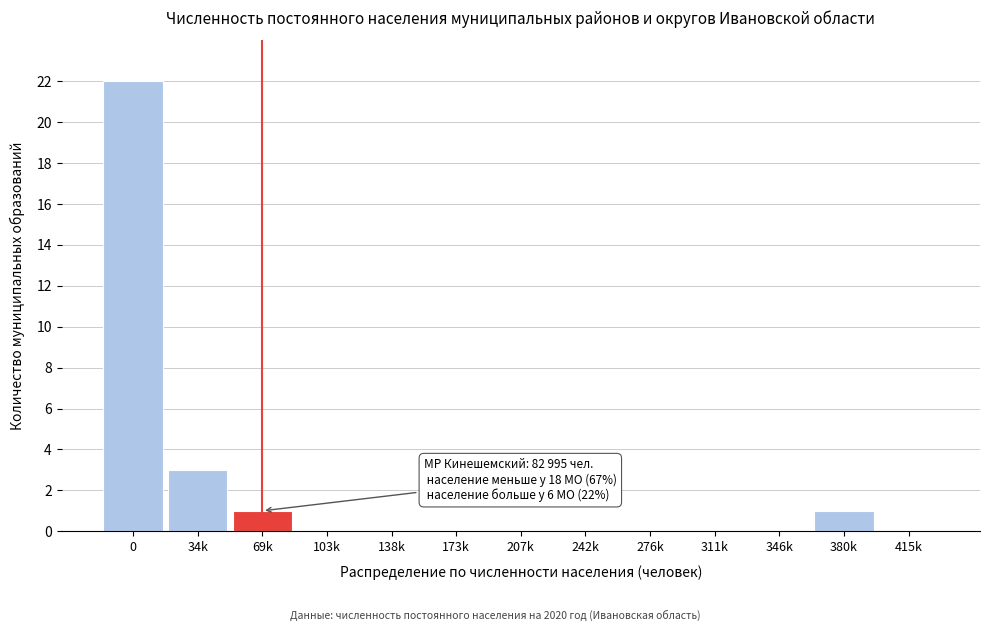

Reading right to left, list all the values displayed in this chart.

415k=0	380k=1	346k=0	311k=0	276k=0	242k=0	207k=0	173k=0	138k=0	103k=0	69k=1	34k=3	0=22